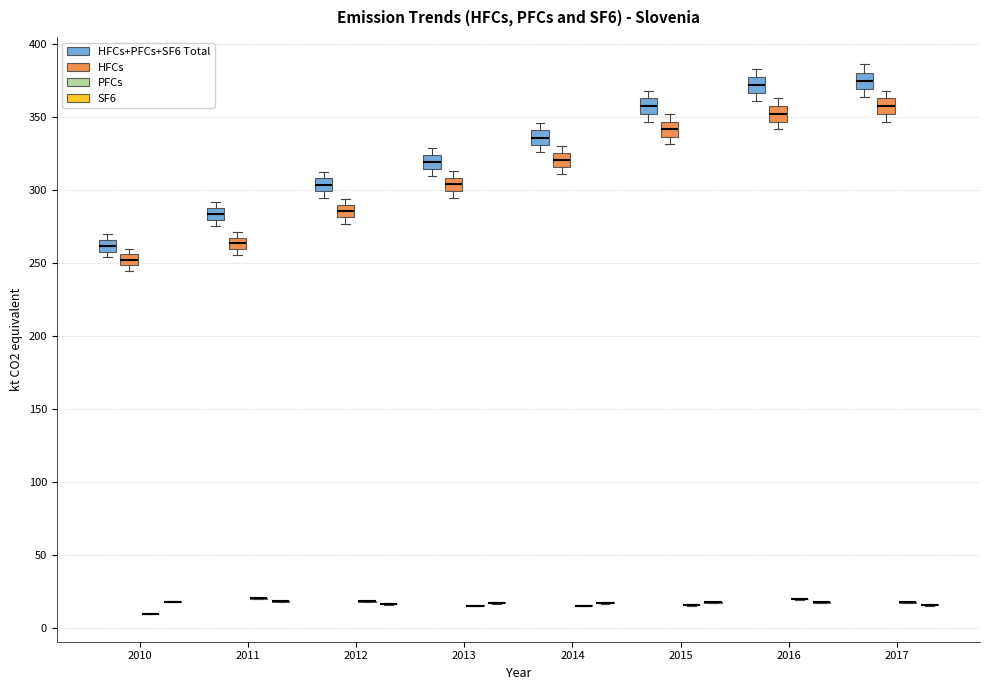

Reading left to right, transcribe this box plot: for each box, give where its median line is, the range the box spans, and where its two whiskers end, as read against the y-axis. The values are not printed on the chart, so give them approximately, as read against the axis.

2010 (HFCs+PFCs+SF6 Total): median 260 (inside the box), box 260 to 265, whiskers 255 to 270
2010 (HFCs): median 250 (inside the box), box 250 to 255, whiskers 245 to 260
2010 (PFCs): box collapsed to a line at 10, whiskers 10 to 10
2010 (SF6): box collapsed to a line at 20, whiskers 15 to 20
2011 (HFCs+PFCs+SF6 Total): median 285, box 280 to 290, whiskers 275 to 290 (above the box's upper edge)
2011 (HFCs): median 265 (inside the box), box 260 to 265, whiskers 255 to 270
2011 (PFCs): box collapsed to a line at 20, whiskers 20 to 20
2011 (SF6): box collapsed to a line at 20, whiskers 20 to 20
2012 (HFCs+PFCs+SF6 Total): median 305, box 300 to 310, whiskers 295 to 315
2012 (HFCs): median 285, box 280 to 290, whiskers 275 to 295
2012 (PFCs): box collapsed to a line at 20, whiskers 20 to 20
2012 (SF6): box collapsed to a line at 15, whiskers 15 to 15
2013 (HFCs+PFCs+SF6 Total): median 320, box 315 to 325, whiskers 310 to 330
2013 (HFCs): median 305, box 300 to 310, whiskers 295 to 315
2013 (PFCs): box collapsed to a line at 15, whiskers 15 to 15
2013 (SF6): box collapsed to a line at 15, whiskers 15 to 20
2014 (HFCs+PFCs+SF6 Total): median 335, box 330 to 340, whiskers 325 to 345
2014 (HFCs): median 320, box 315 to 325, whiskers 310 to 330
2014 (PFCs): box collapsed to a line at 15, whiskers 15 to 15
2014 (SF6): box collapsed to a line at 15, whiskers 15 to 20
2015 (HFCs+PFCs+SF6 Total): median 355, box 350 to 365, whiskers 345 to 370
2015 (HFCs): median 340, box 335 to 345, whiskers 330 to 350
2015 (PFCs): box collapsed to a line at 15, whiskers 15 to 15
2015 (SF6): box collapsed to a line at 15, whiskers 15 to 20
2016 (HFCs+PFCs+SF6 Total): median 370, box 365 to 380, whiskers 360 to 385
2016 (HFCs): median 350, box 345 to 360, whiskers 340 to 365
2016 (PFCs): box collapsed to a line at 20, whiskers 20 to 20
2016 (SF6): box collapsed to a line at 15, whiskers 15 to 20
2017 (HFCs+PFCs+SF6 Total): median 375, box 370 to 380, whiskers 365 to 385
2017 (HFCs): median 355, box 350 to 365, whiskers 345 to 370
2017 (PFCs): box collapsed to a line at 15, whiskers 15 to 20
2017 (SF6): box collapsed to a line at 15, whiskers 15 to 15